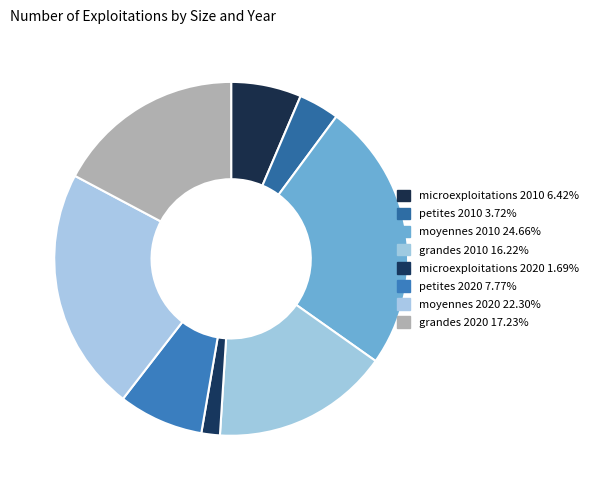

To the nearest percent, what portion does petites 2020 represent?

8%